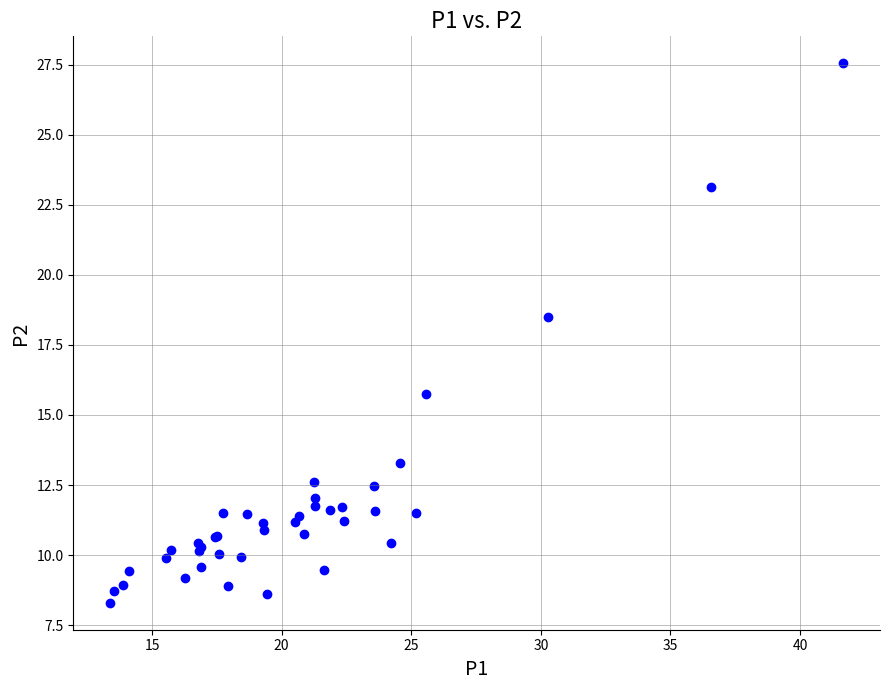

What Y value in the scatter plot is closest to 17?

15.8